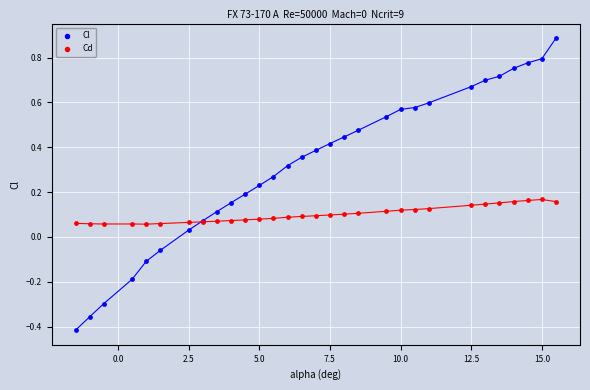

Which series has the largest Y range (max minus min)?

Cl